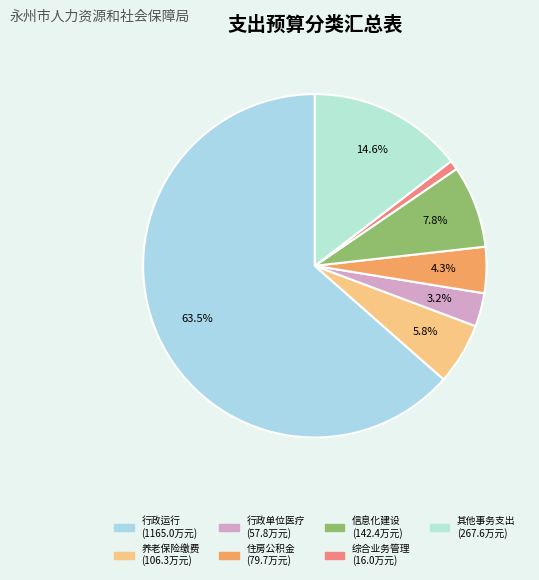

Count the number of slices in the pie.

7